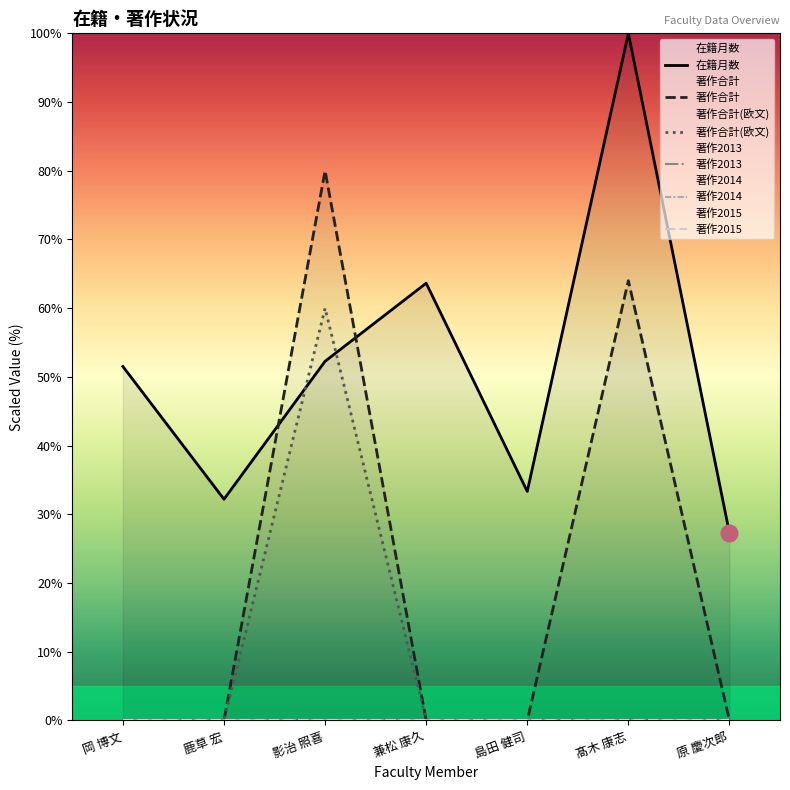

At 島田 健司, list the series in order from largest to smallest.

在籍月数, 著作合計, 著作合計(欧文), 著作2013, 著作2014, 著作2015